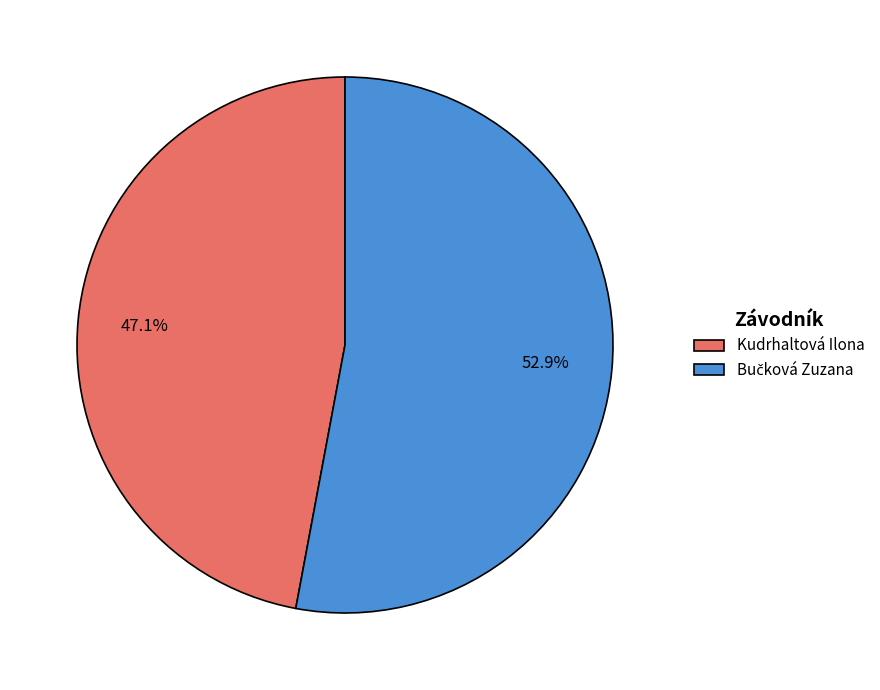

What percentage is NOT represented by Kudrhaltová Ilona?

52.9%